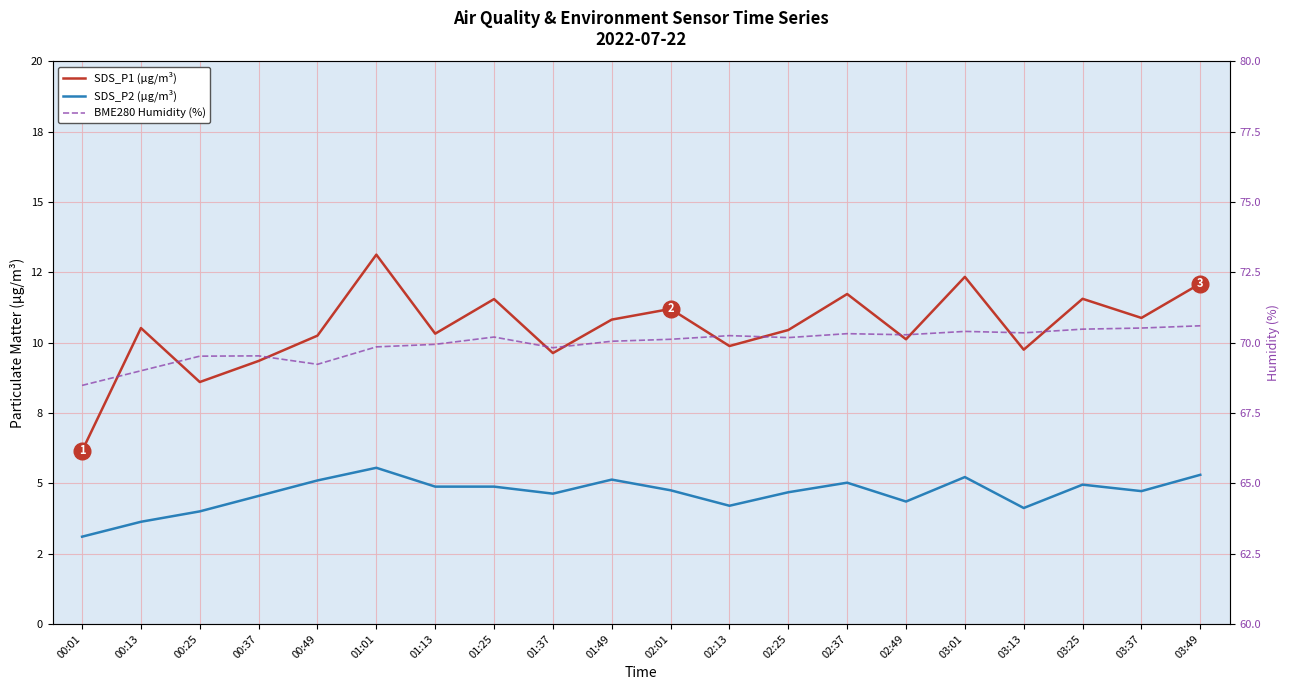

What position from the left is 00:13?

2